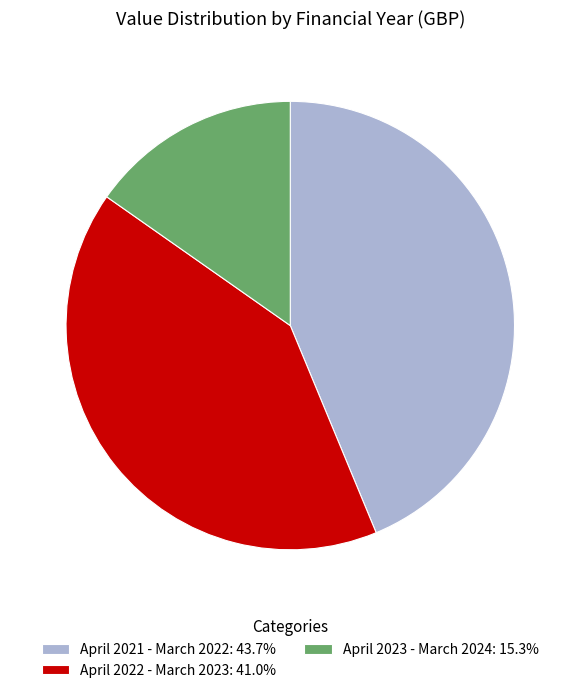

Count the number of slices in the pie.

3